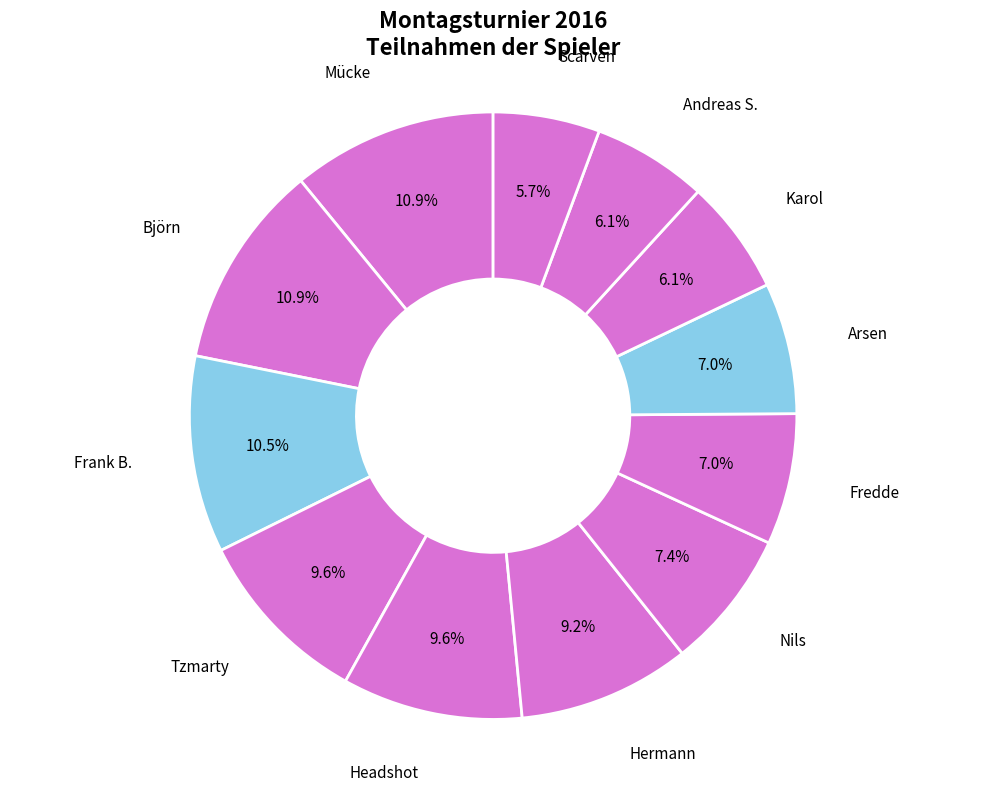

To the nearest percent, what percentage of the pie is Hermann?

9%